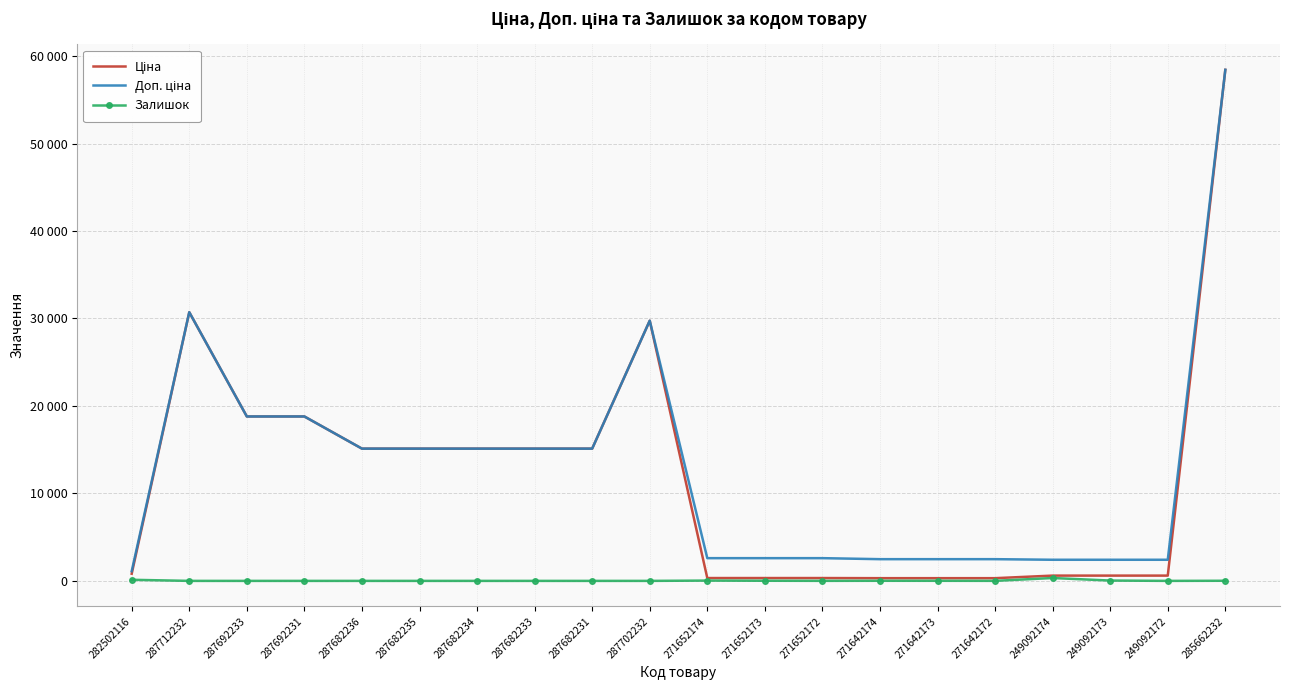

How many data points does each series have?

20